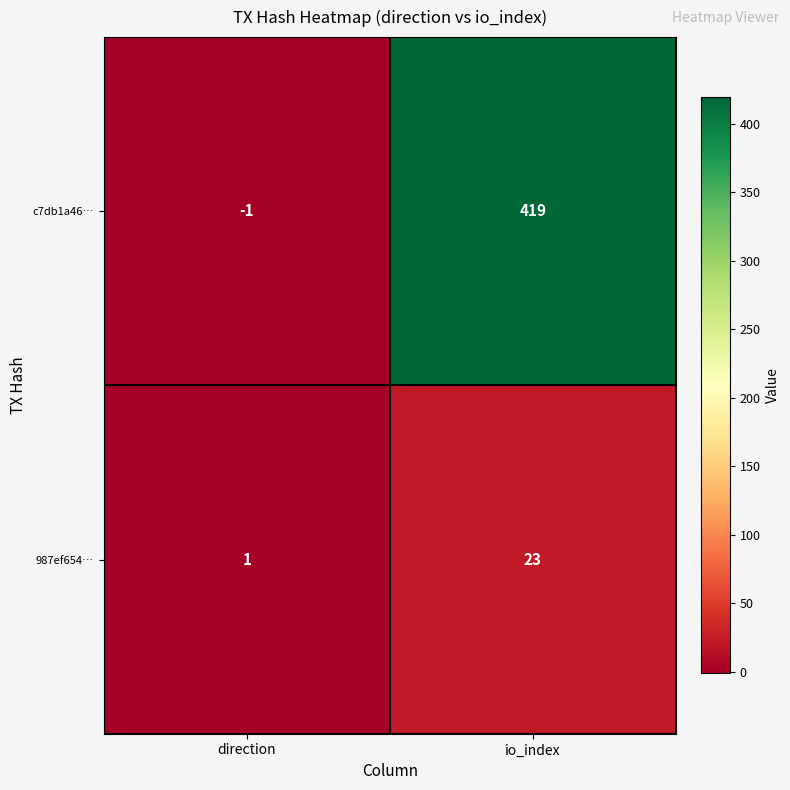

Which category has the lowest value in the c7db1a46… series?

direction